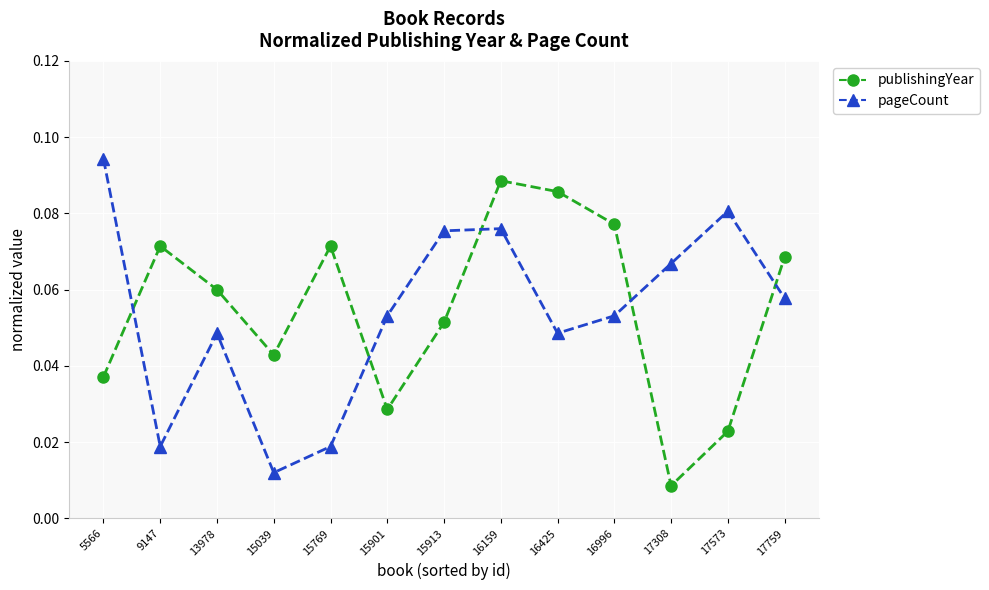

How many interior local peaks does the pageCount series have?

3